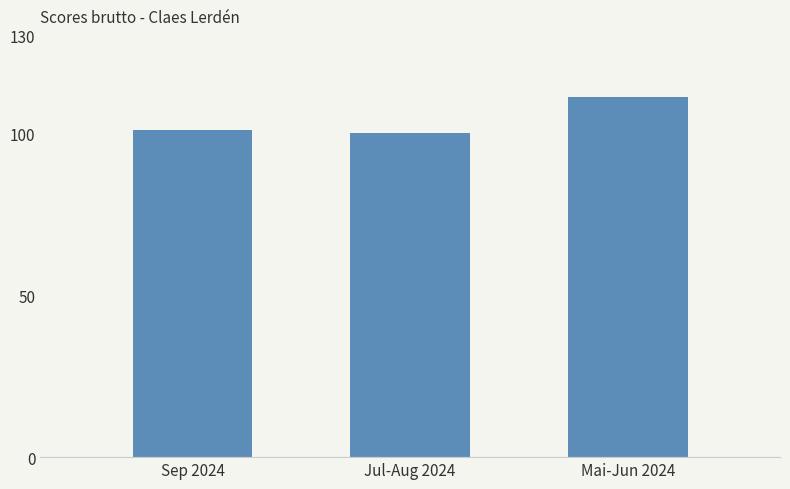

Approximately how many times larger is the value at Mai-Jun 2024 compared to Jul-Aug 2024?

1.1